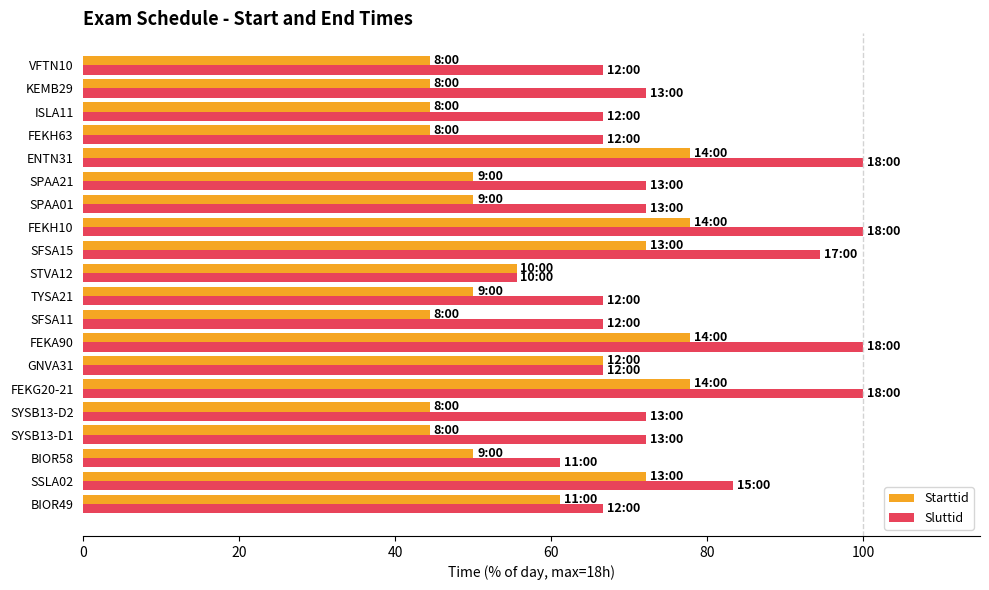

What is the difference between the second highest and second lowest values in the Sluttid series?

38.9